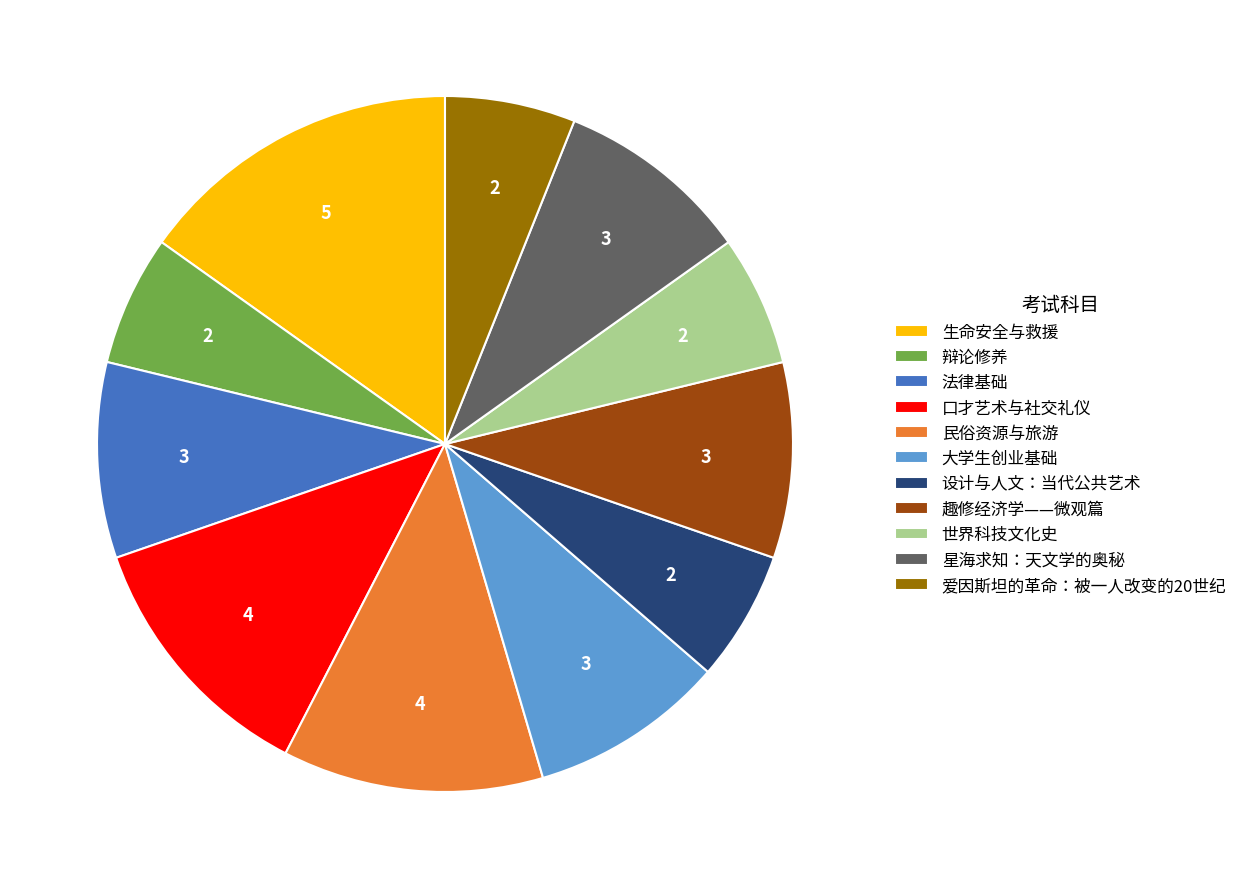

Approximately how many times larger is the value at 世界科技文化史 compared to 生命安全与救援?

0.4